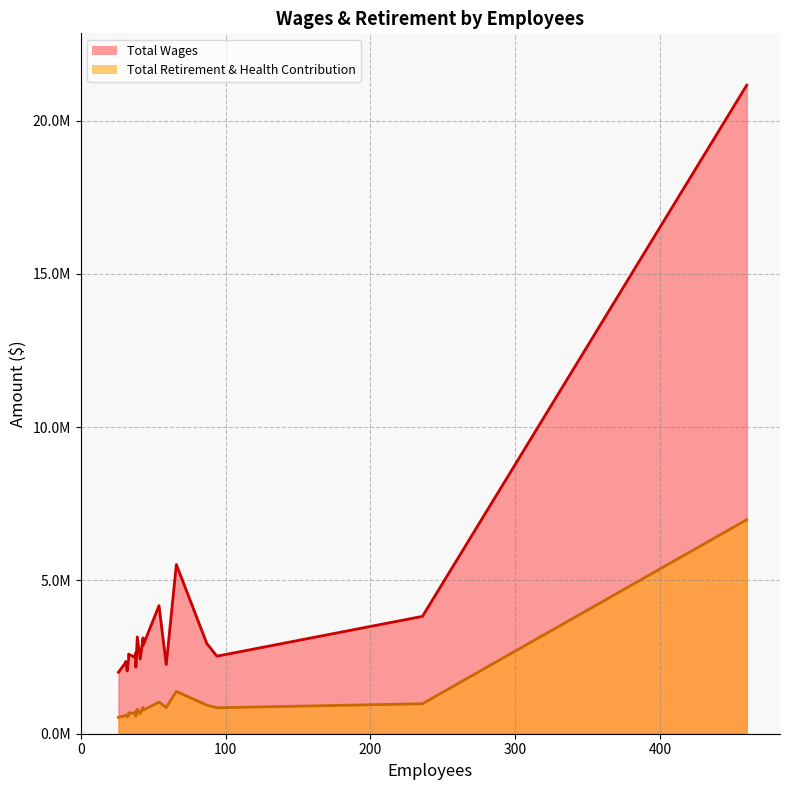

What is the sum of all Total Wages values?

75097940